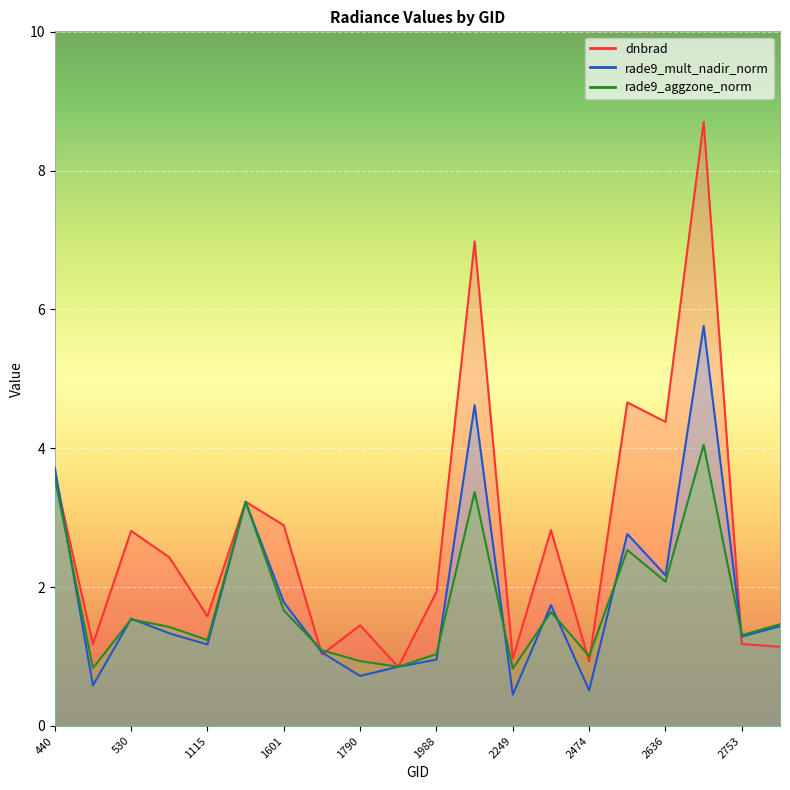

How many values in the dnbrad series exceed 2?

10